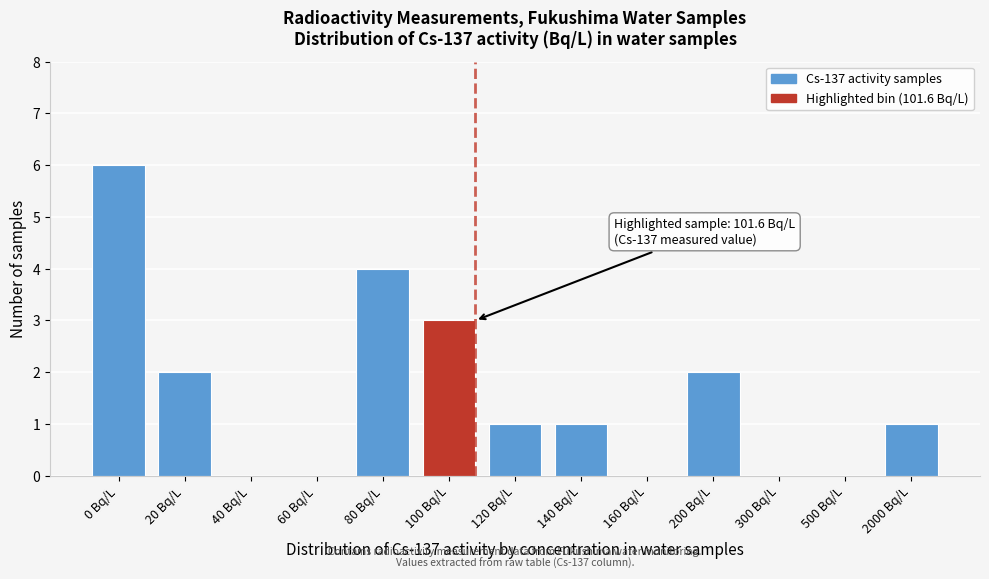

Reading left to right, extract all data points from this chart.

0 Bq/L=6	20 Bq/L=2	40 Bq/L=0	60 Bq/L=0	80 Bq/L=4	100 Bq/L=3	120 Bq/L=1	140 Bq/L=1	160 Bq/L=0	200 Bq/L=2	300 Bq/L=0	500 Bq/L=0	2000 Bq/L=1